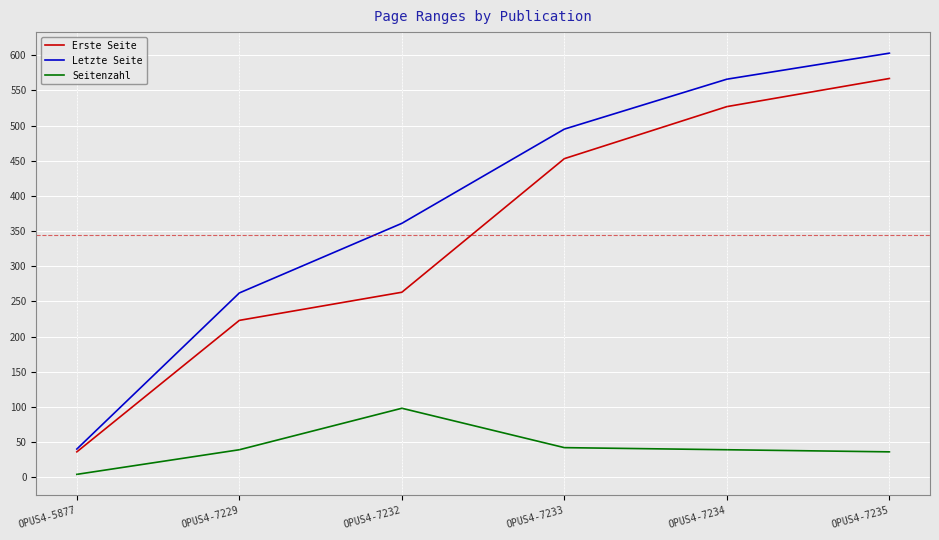

True or false: Erste Seite and Seitenzahl intersect in this chart.

False